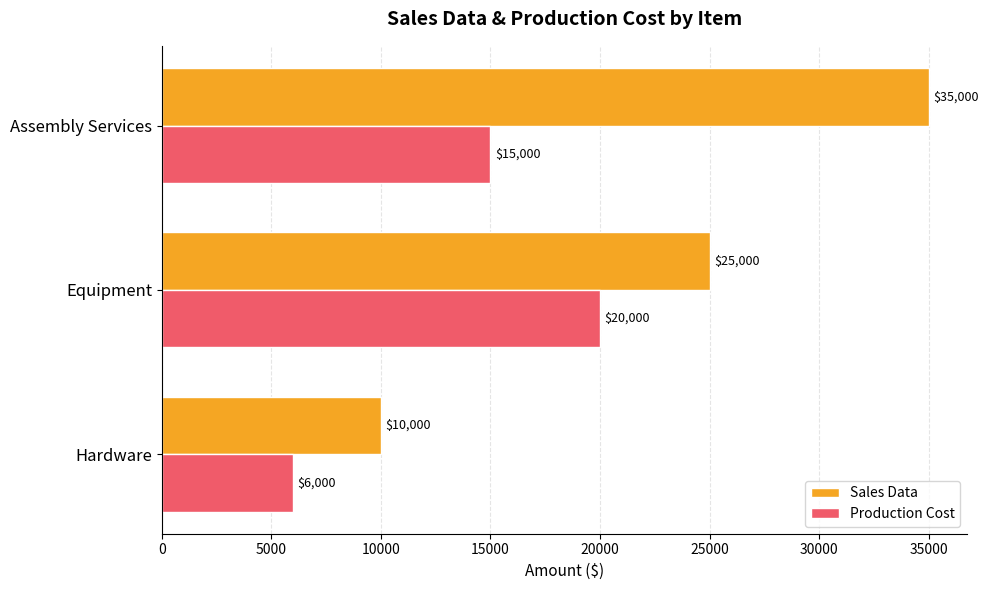

Between Hardware and Assembly Services, which series saw the biggest shift?

Sales Data